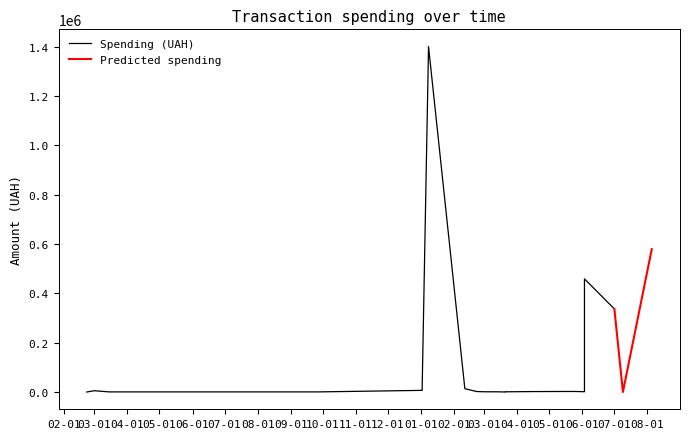

At which label does the data first exceed 2193?

3